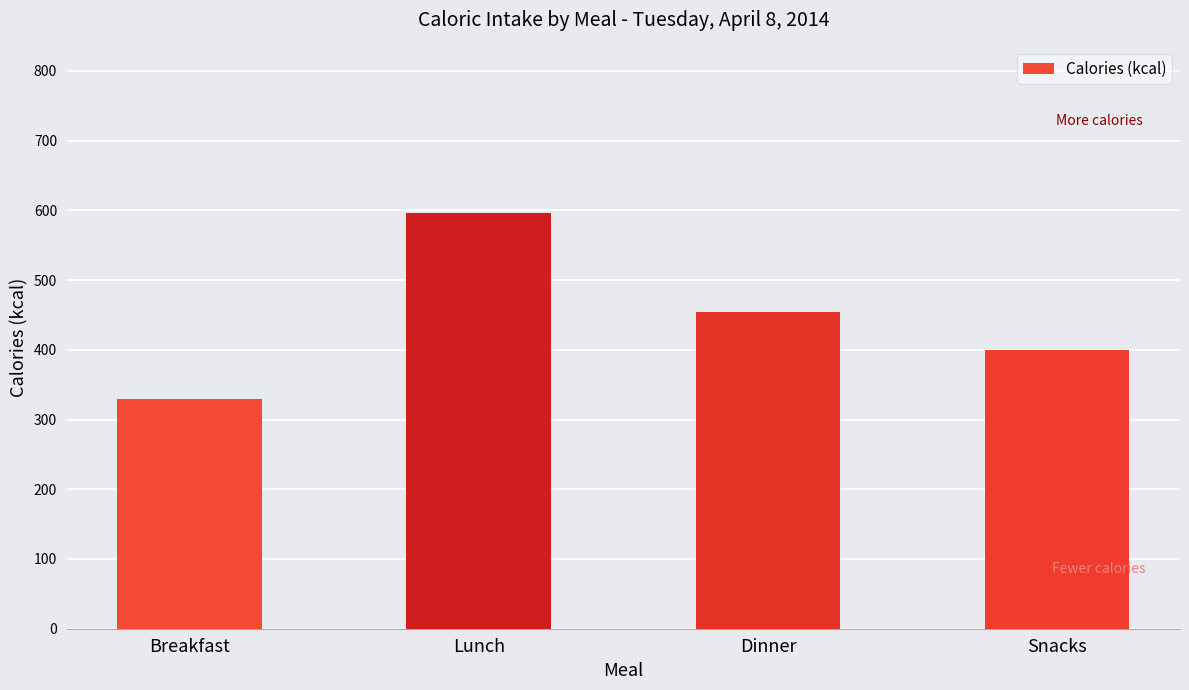

Rank the categories by value from lowest to highest.

Breakfast, Snacks, Dinner, Lunch